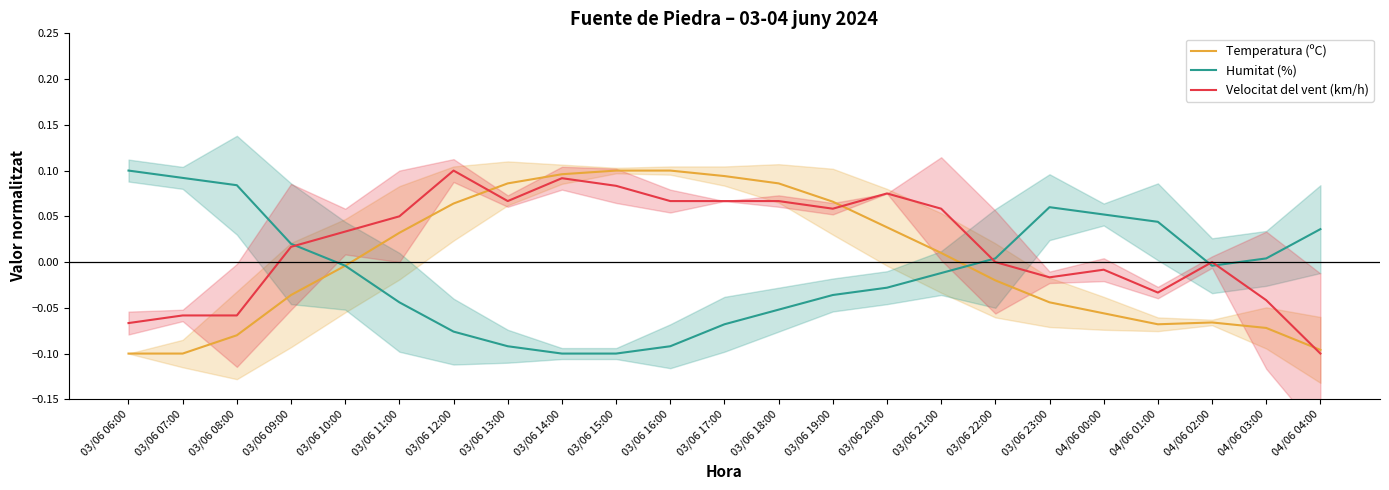

Where is Velocitat del vent (km/h) nearest to the value 0?

03/06 22:00